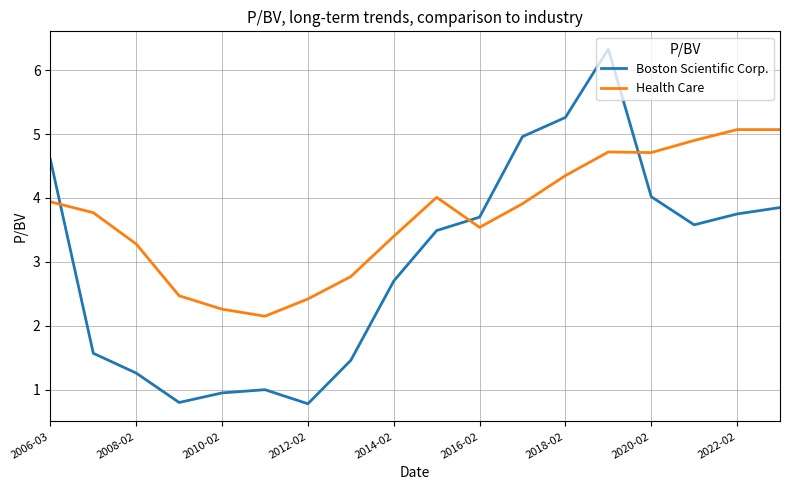

List the series in order of their overall mean, lowest first.

Boston Scientific Corp., Health Care